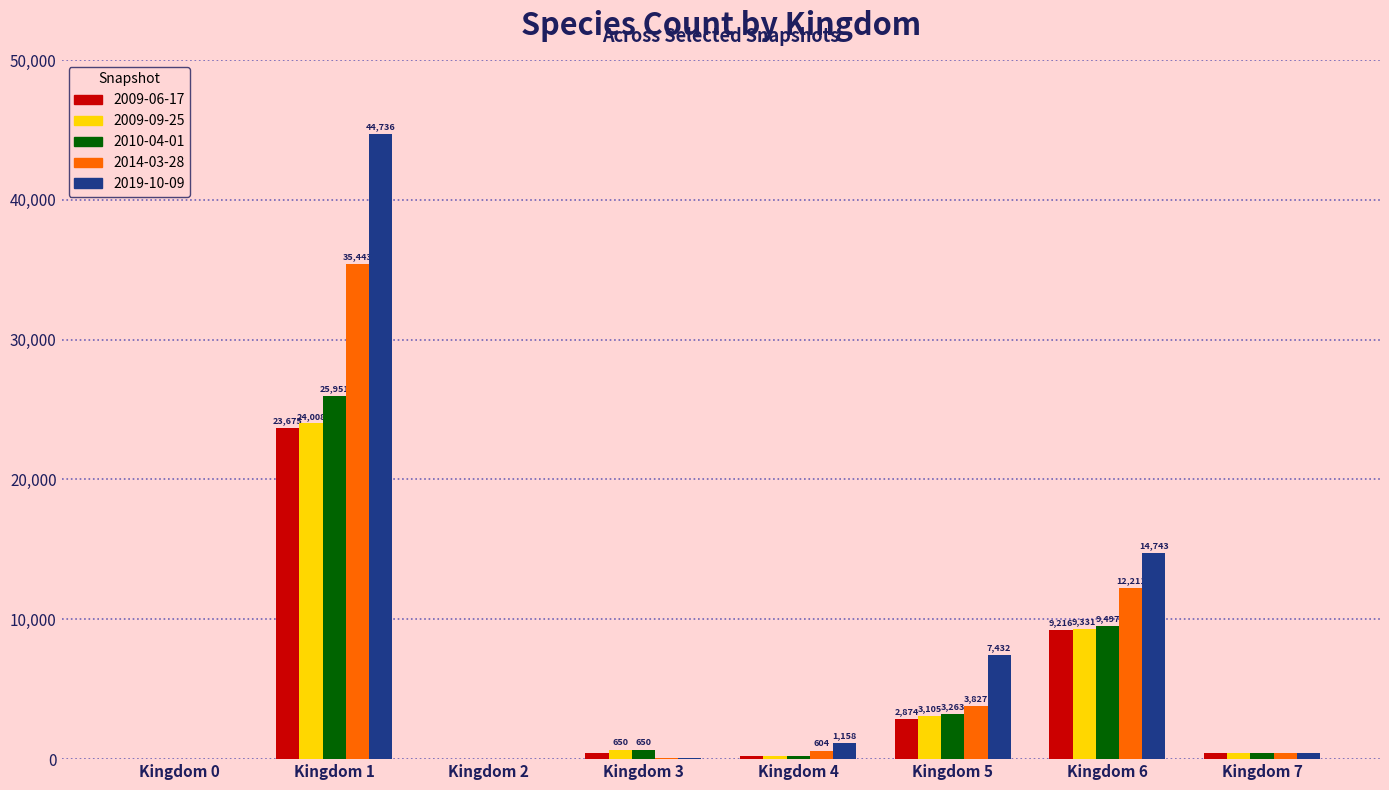

What is the average value of the 2009-06-17 series?

4614